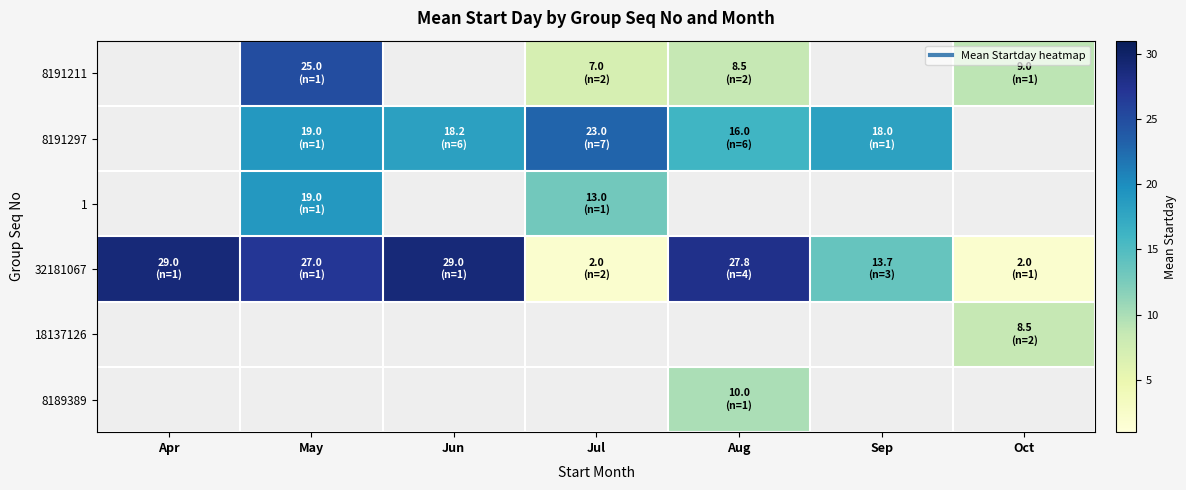

At which label does 32181067 reach its minimum?

Jul